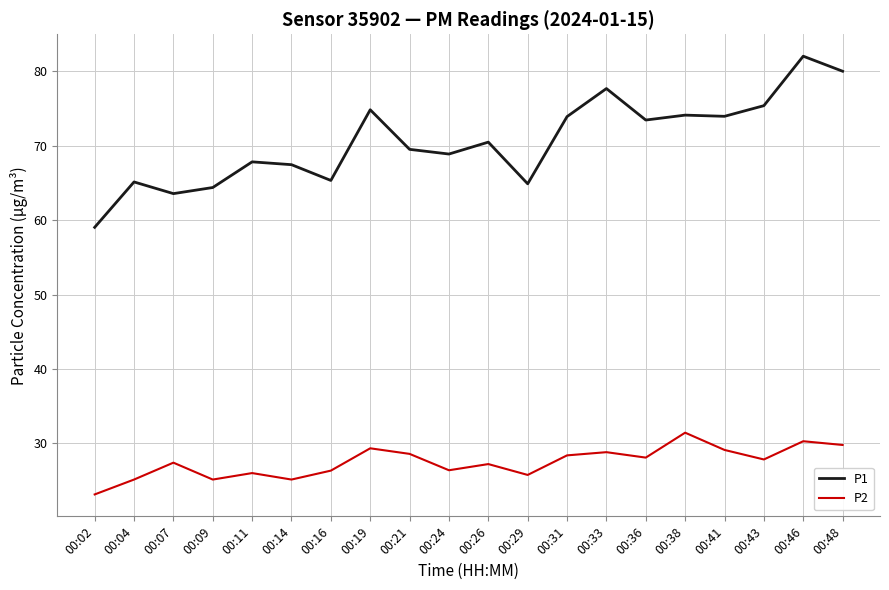

What are all the series names shown in the legend?

P1, P2